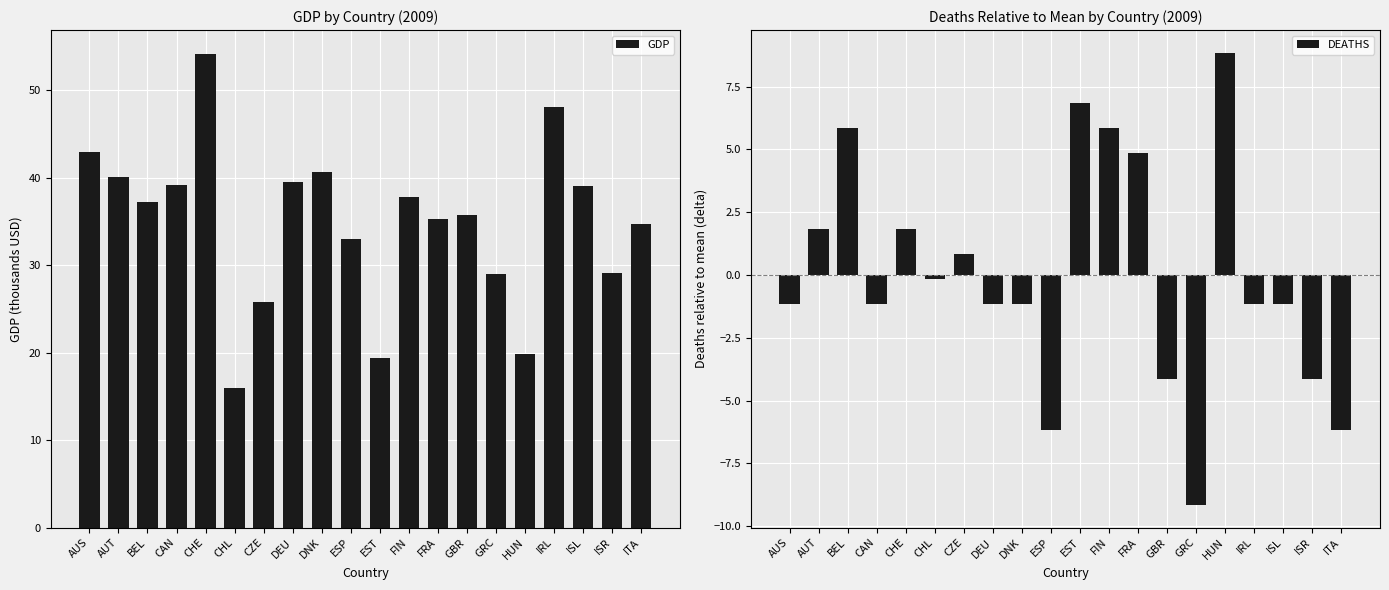

The DEATHS series shows -1.4 at ESP. True or false?

False